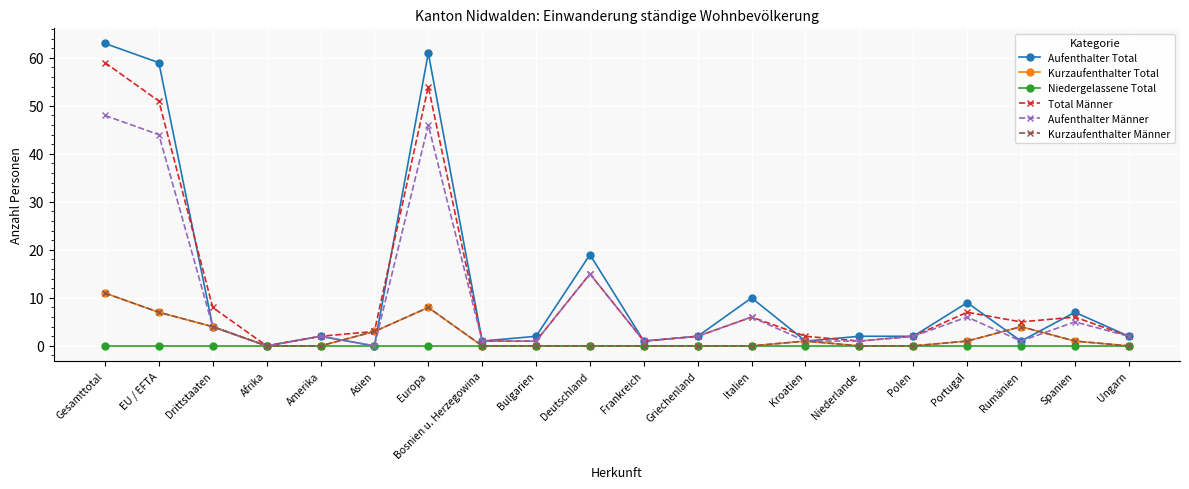

Does the chart have visible grid lines?

Yes